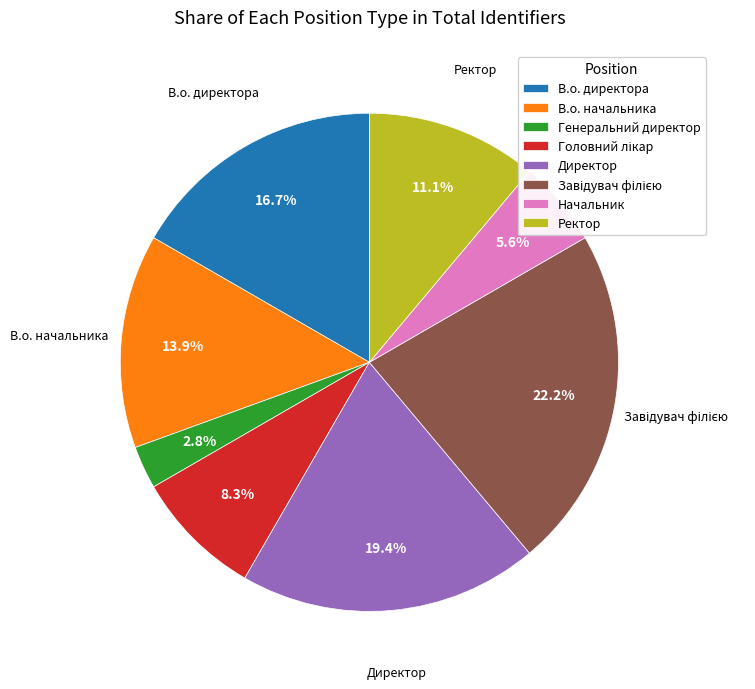

Combined, do В.о. начальника and В.о. директора account for over 50%?

No